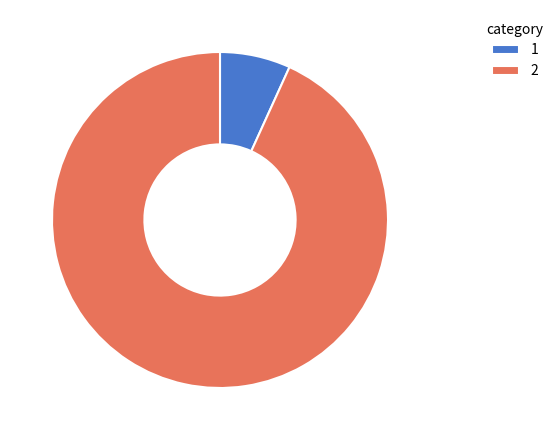

Approximately how many times larger is the value at 2 compared to 1?

13.7